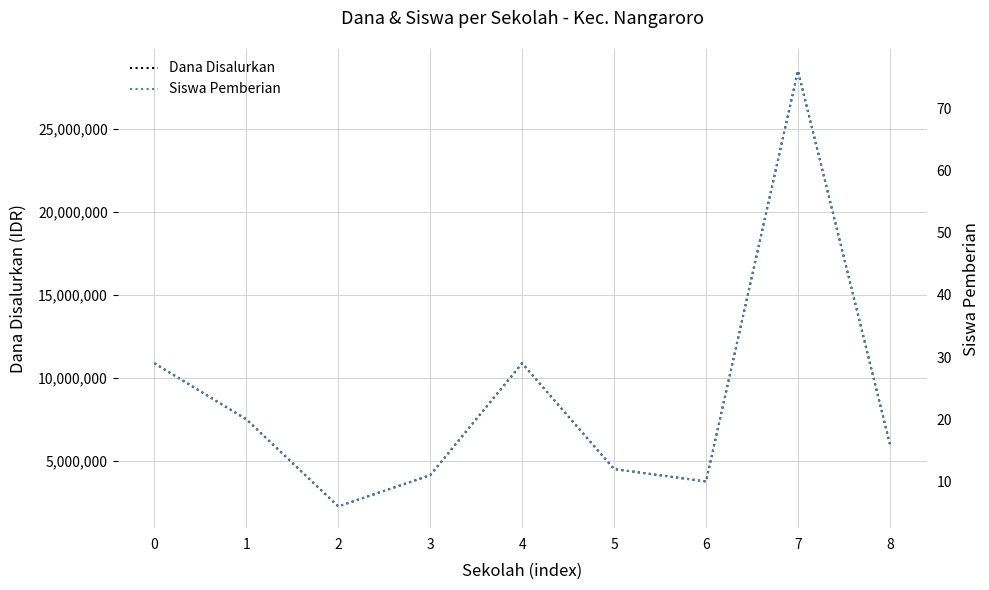

Is it true that Dana Disalurkan equals 1153188 at 5?

False